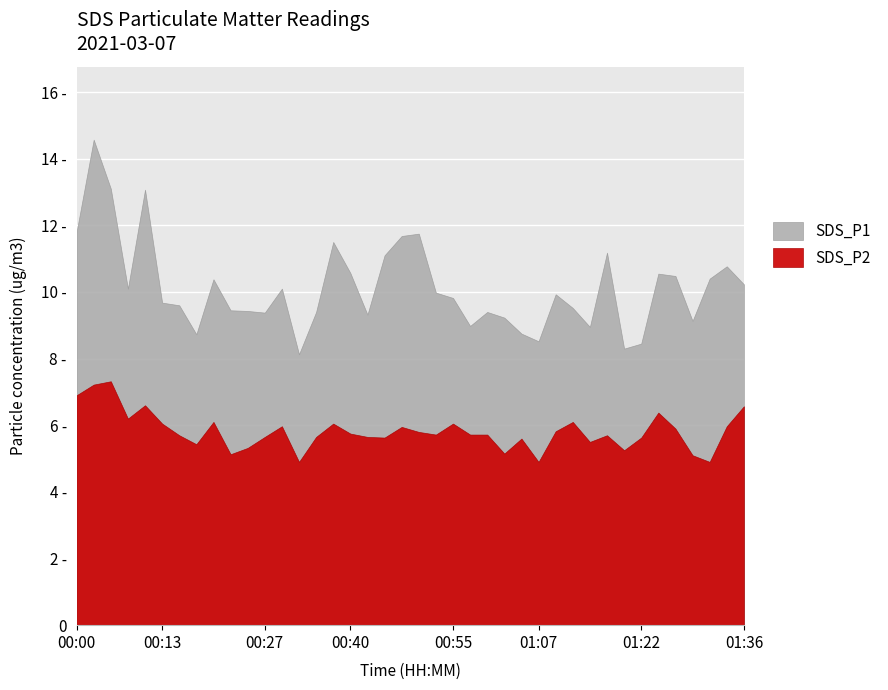

True or false: SDS_P1 and SDS_P2 intersect in this chart.

False